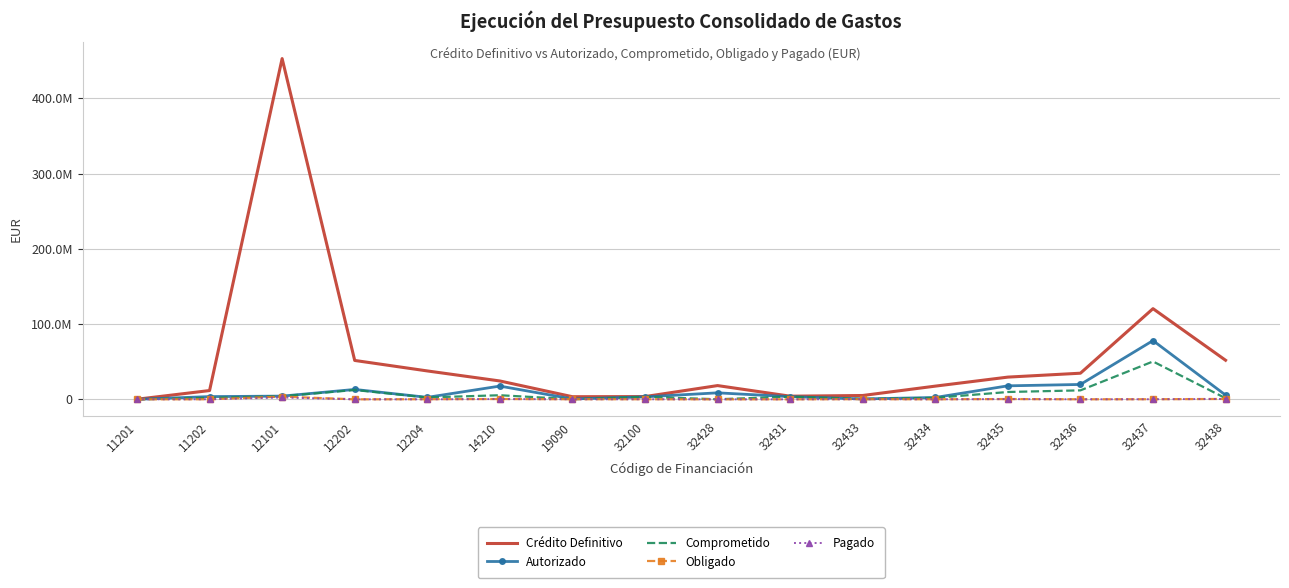

What are all the series names shown in the legend?

Crédito Definitivo, Autorizado, Comprometido, Obligado, Pagado